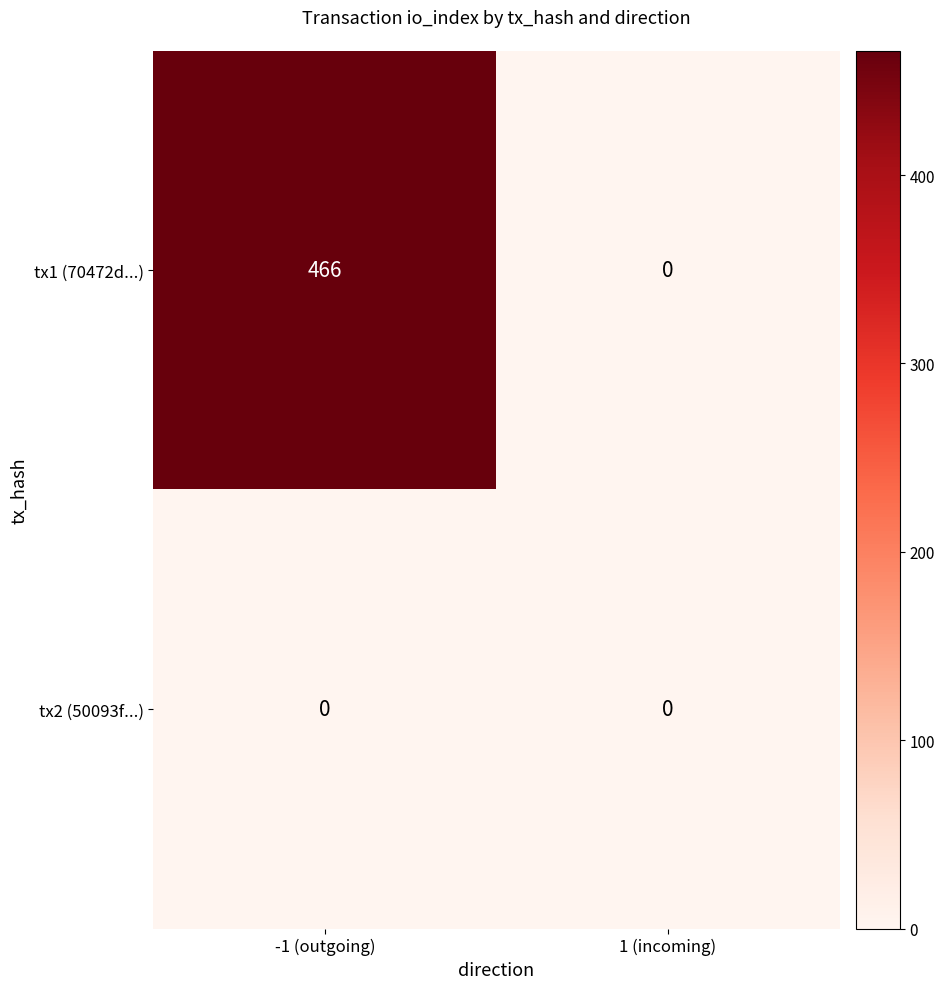

Reading left to right, list all the values displayed in this chart.

tx1 (70472d...): 466	0
tx2 (50093f...): 0	0